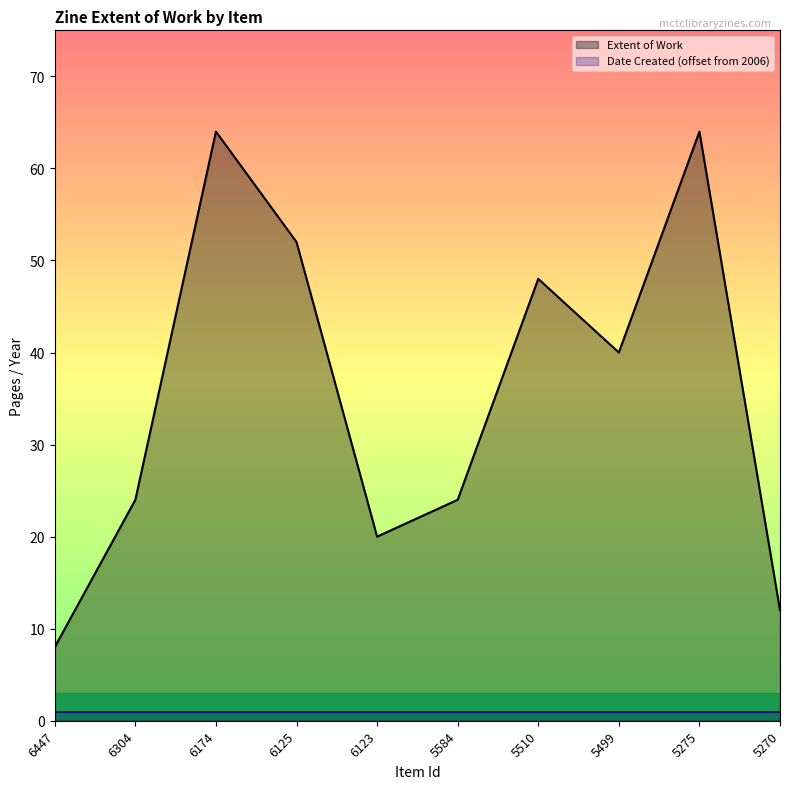

Reading left to right, list all the values displayed in this chart.

8	24	64	52	20	24	48	40	64	12